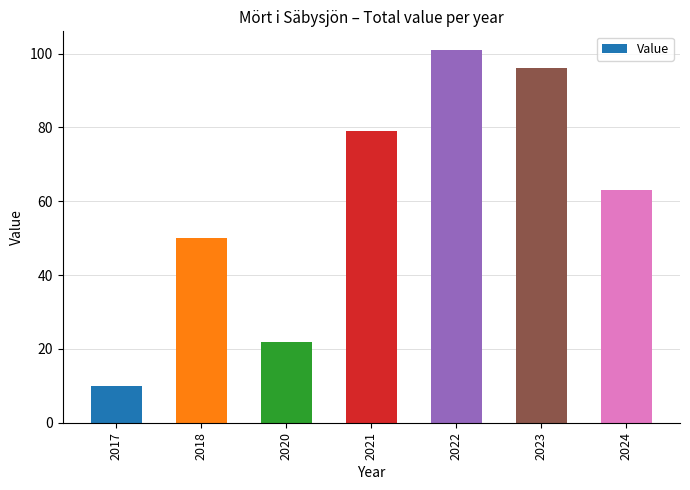

Which label corresponds to the smallest value in the chart?

2017